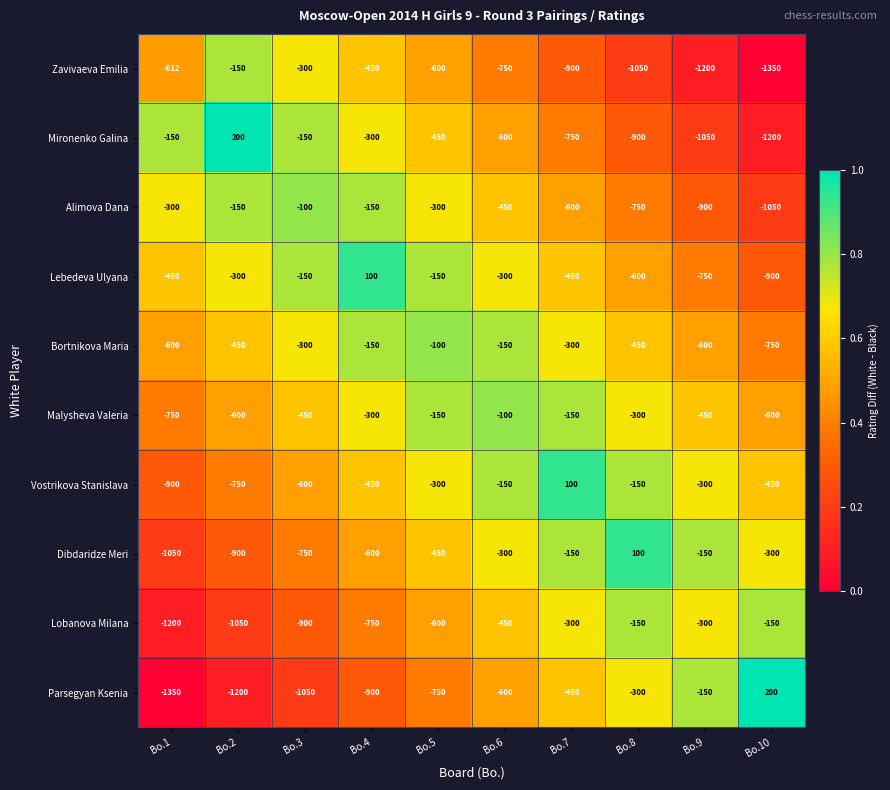

What is the difference between the maximum and minimum values in the Bortnikova Maria series?

650